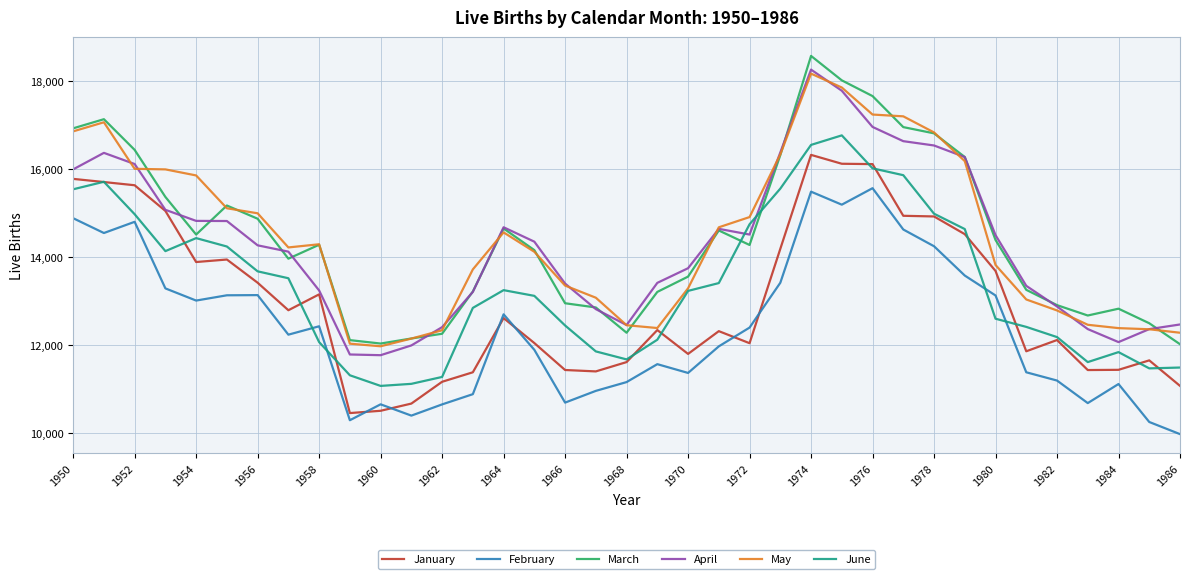

What is the lowest value of the May series?

11969